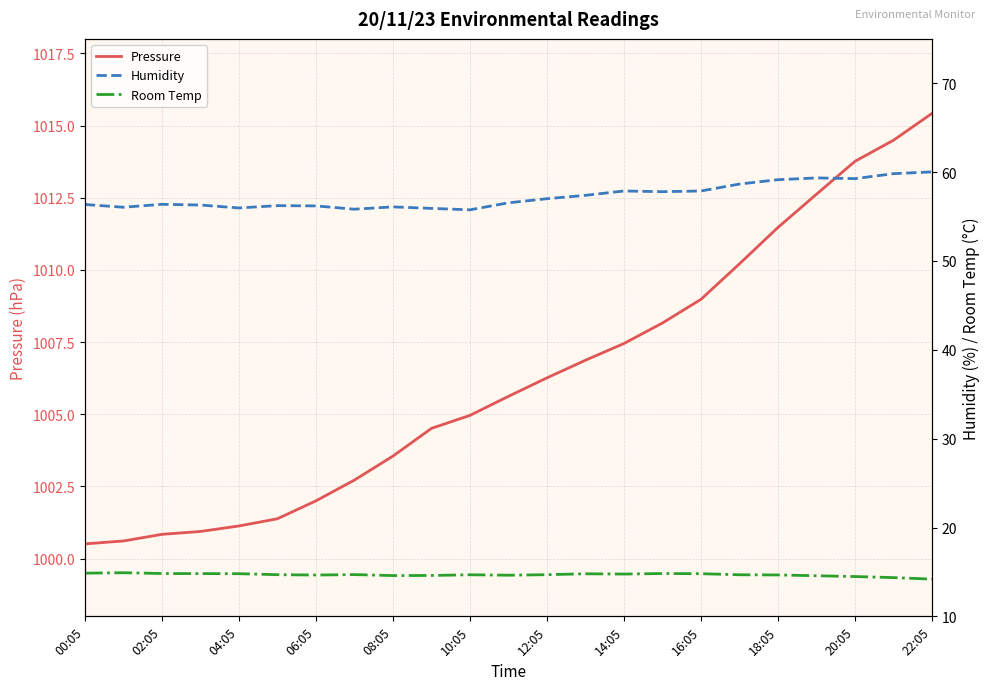

True or false: Pressure has a value of 528.1 at 06:05.

False